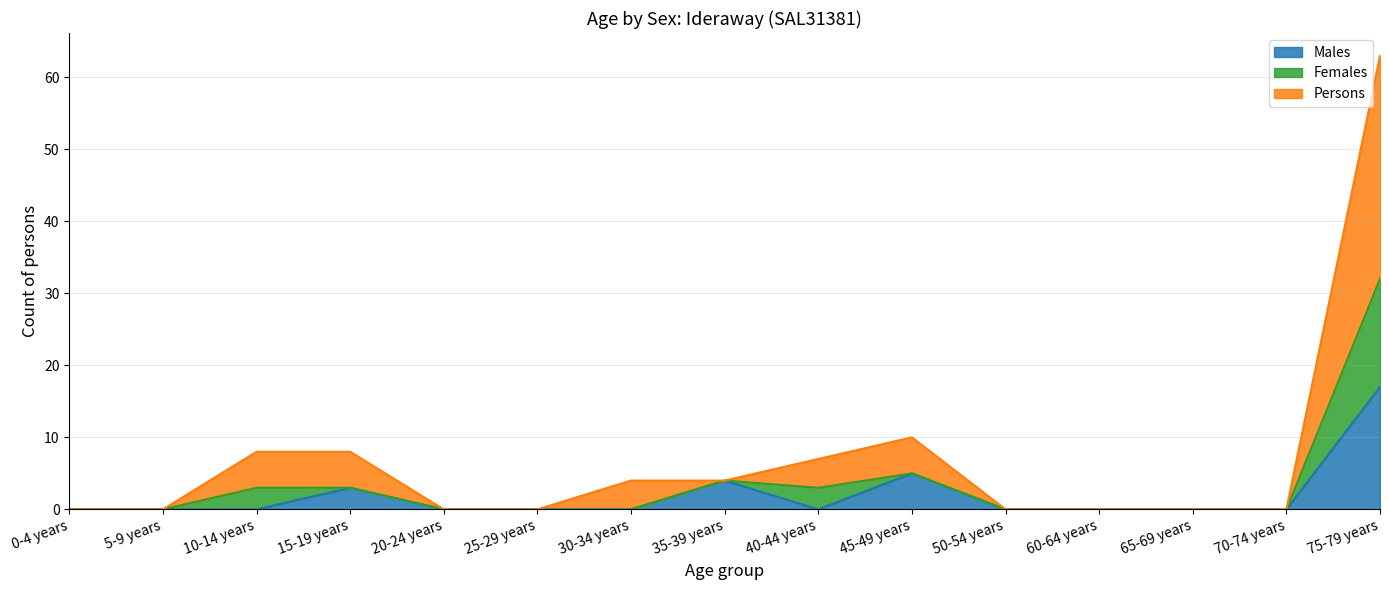

True or false: Persons has a value of 0 at 0-4 years.

True